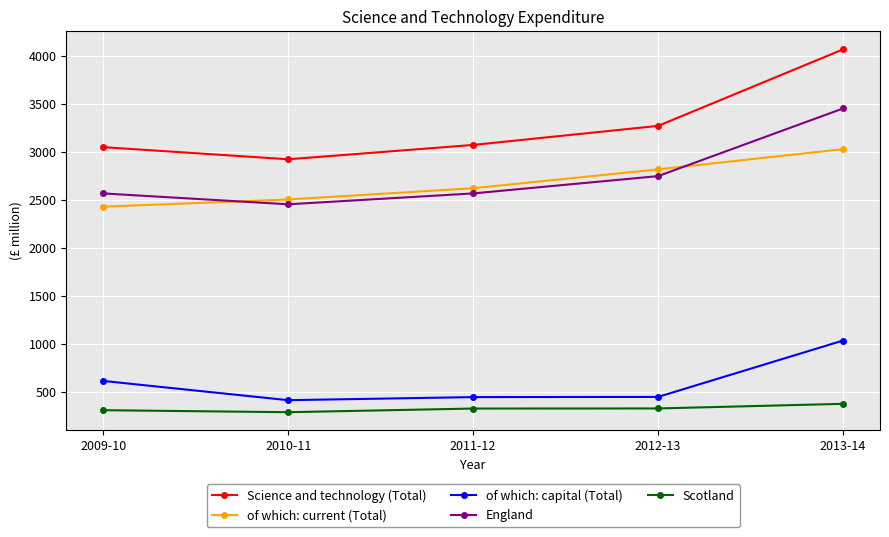

How many of which: current (Total) values are between 2504 and 2817?

3